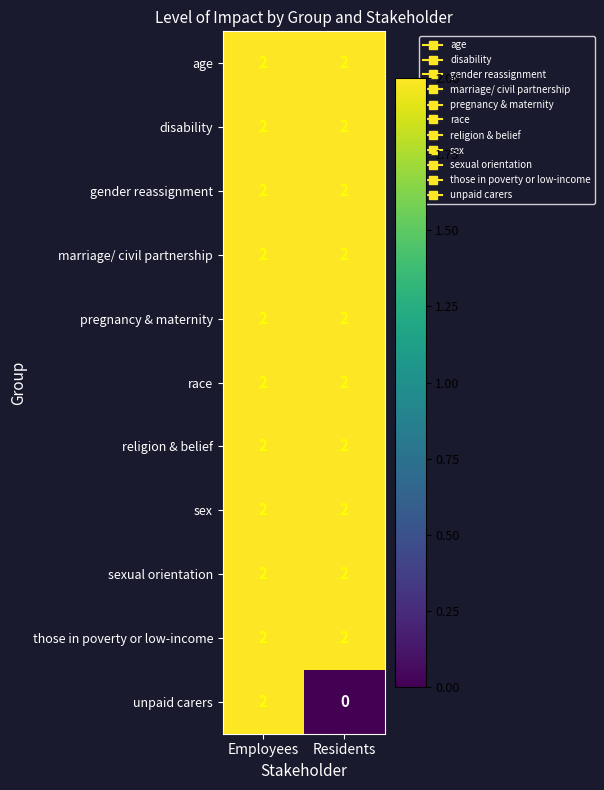

At which label does unpaid carers reach its minimum?

Residents